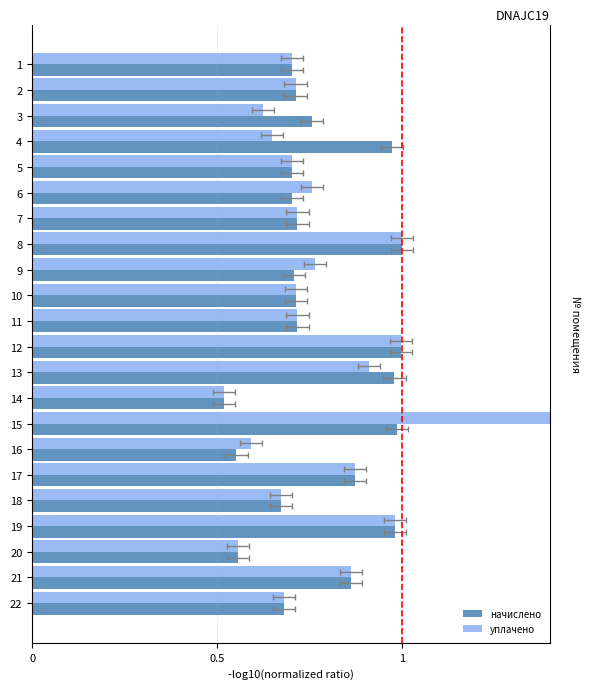

Which series has the largest total across all categories?

уплачено